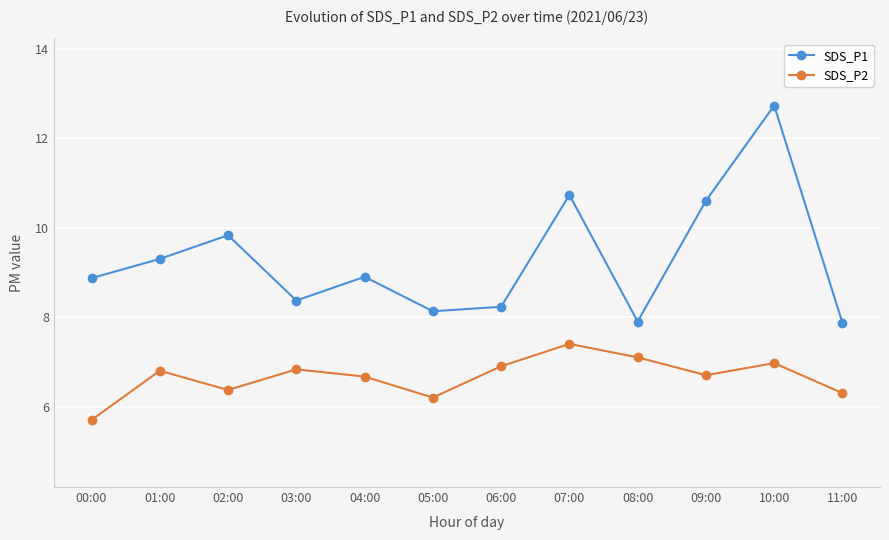

Where does the SDS_P1 series first go above 8?

00:00